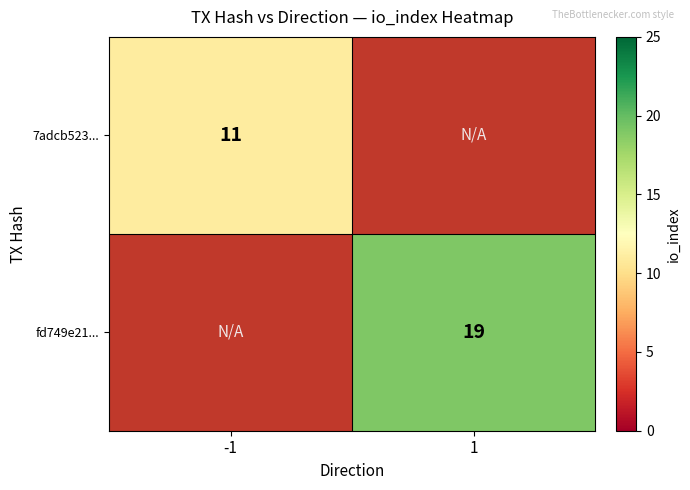

Is the value of fd749e21... at 1 greater than the value of 7adcb523... at -1?

Yes